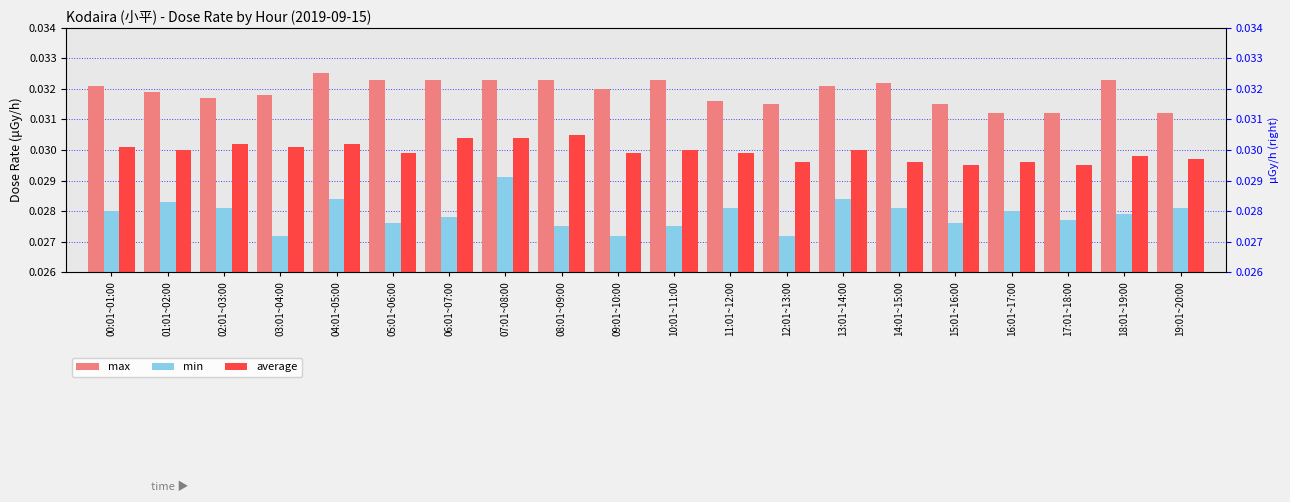

What are all the series names shown in the legend?

max, min, average